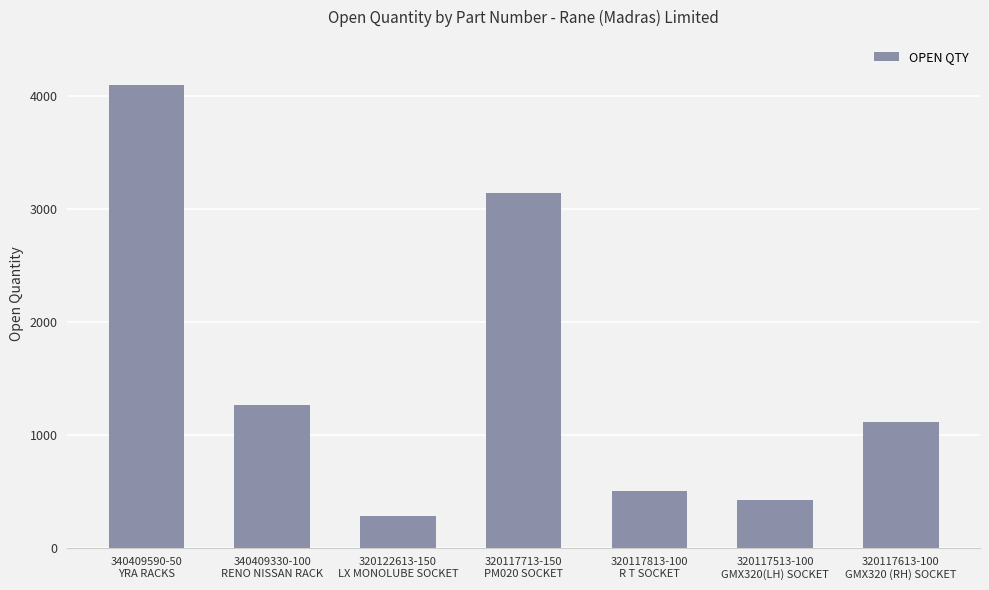

What is the difference between the maximum and minimum values?

3818